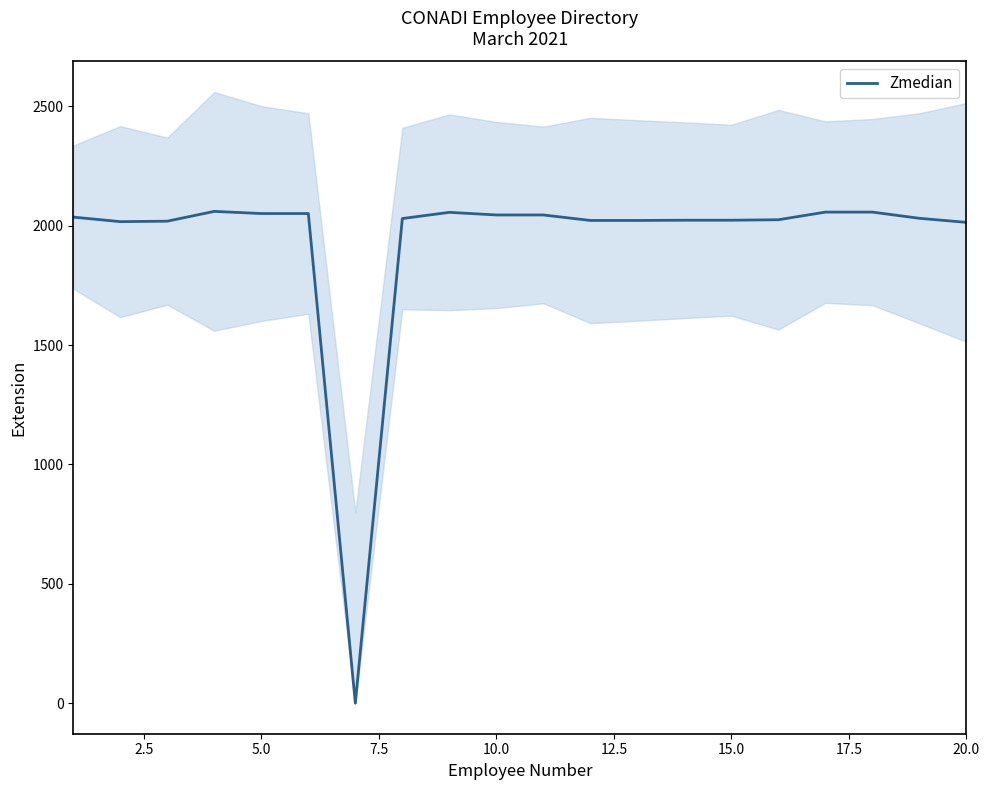

What is the maximum value for Zmedian?

2060